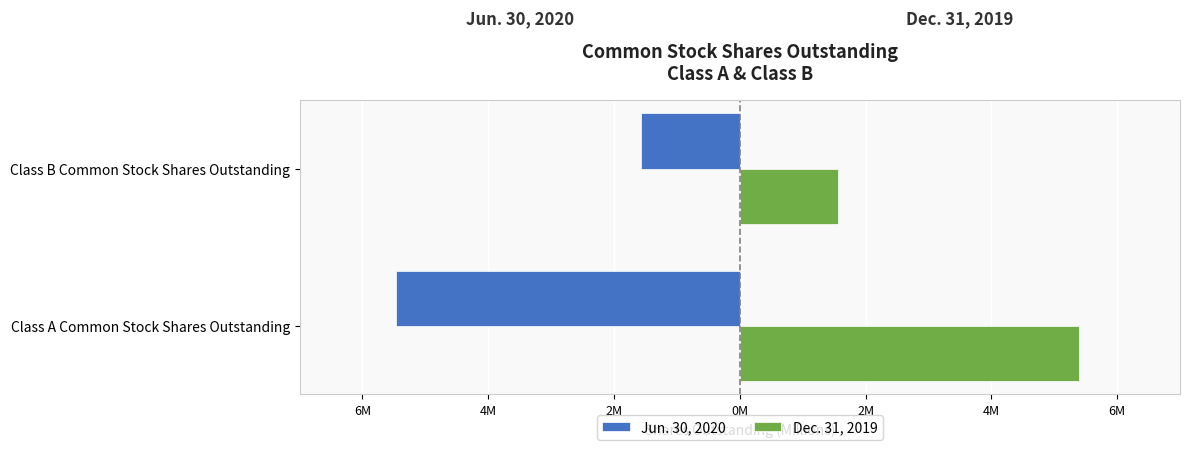

What are all the series names shown in the legend?

Jun. 30, 2020, Dec. 31, 2019